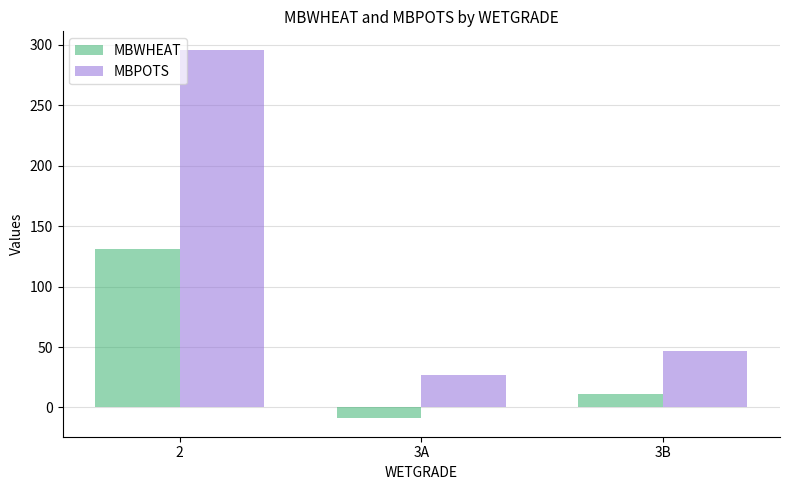

How many values in MBWHEAT are above zero?

2